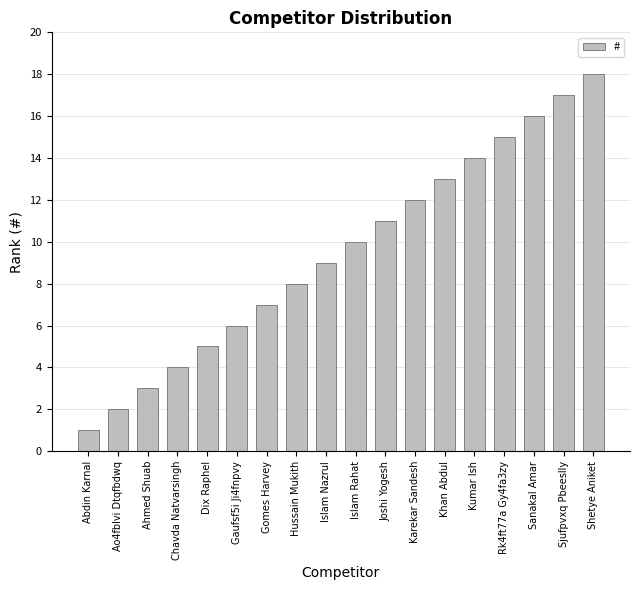

What is the maximum value shown in the chart?

18